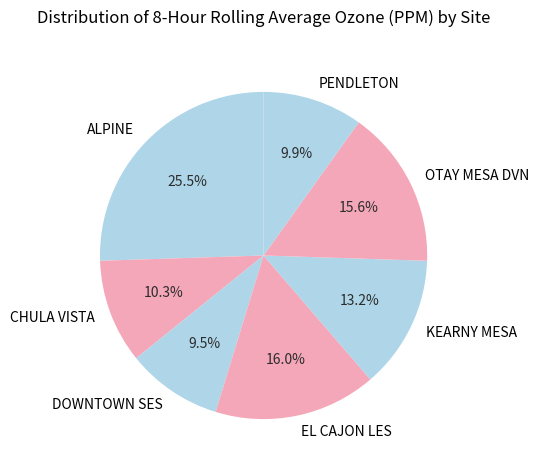

What percentage do KEARNY MESA and ALPINE together represent?

38.7%